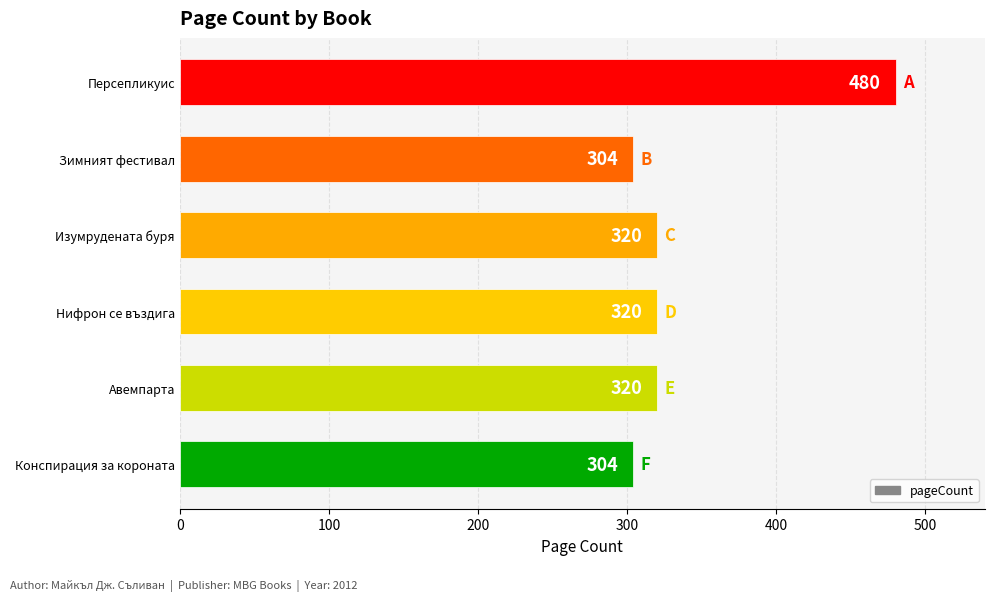

What is the label of the 6th bar from the top?

Конспирация за короната